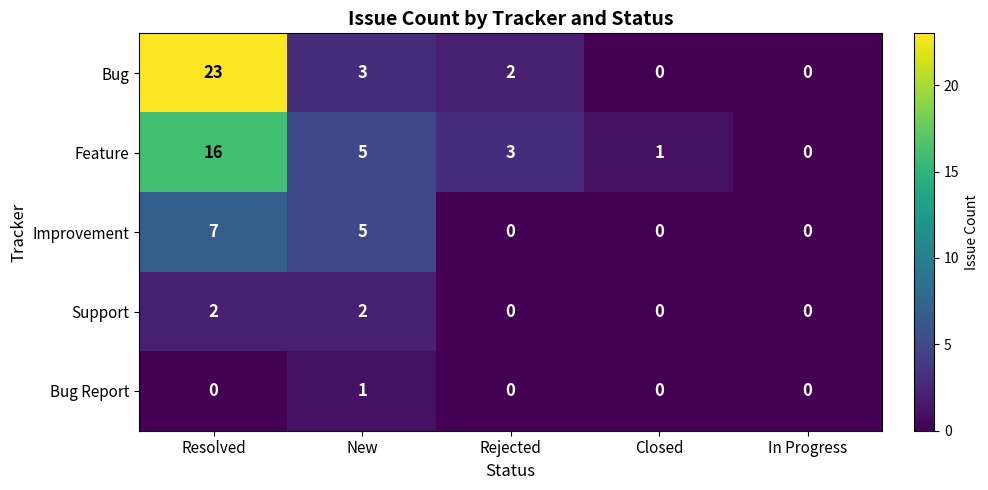

List the series in order of their peak value, lowest first.

Bug Report, Support, Improvement, Feature, Bug